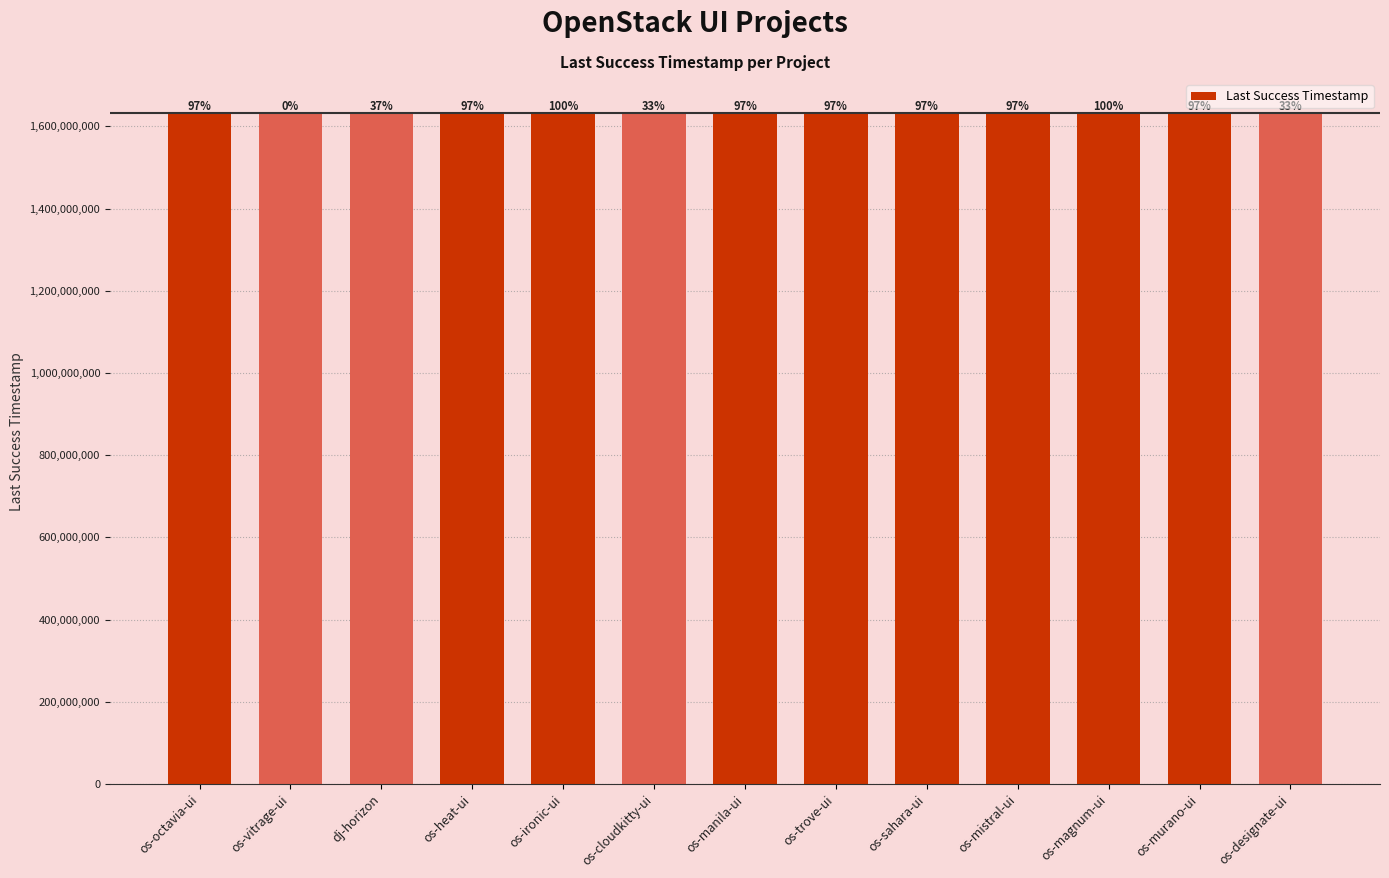

At which label is the value closest to 1632696513?

dj-horizon